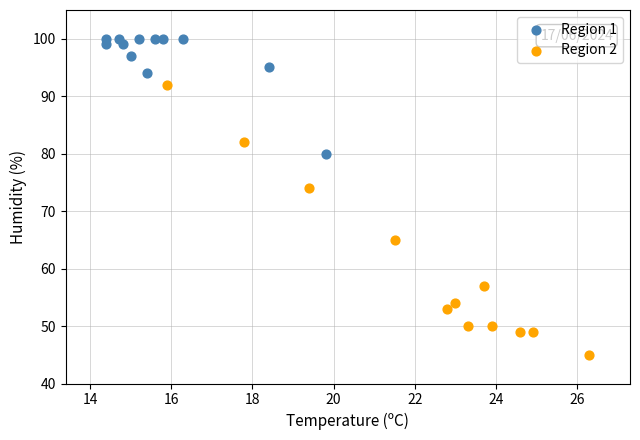

What are all the series names shown in the legend?

Region 1, Region 2